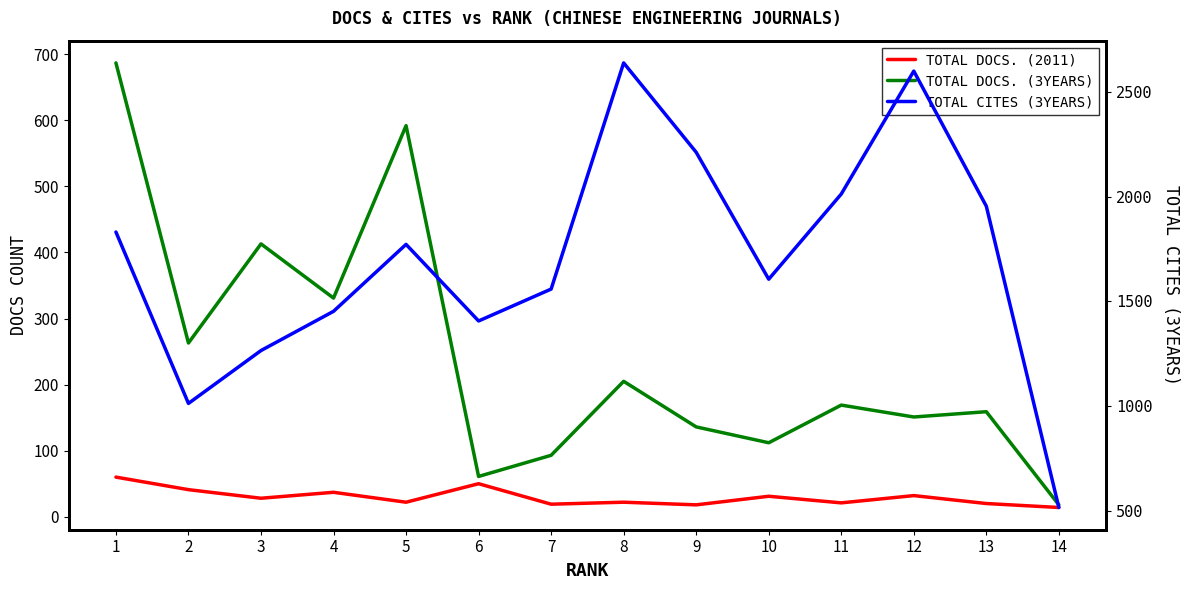

Reading left to right, list all the values displayed in this chart.

TOTAL DOCS. (2011): 1=60	2=41	3=28	4=37	5=22	6=50	7=19	8=22	9=18	10=31	11=21	12=32	13=20	14=14
TOTAL DOCS. (3YEARS): 1=687	2=263	3=413	4=331	5=592	6=61	7=93	8=205	9=136	10=112	11=169	12=151	13=159	14=18
TOTAL CITES (3YEARS): 1=1831	2=1014	3=1266	4=1453	5=1772	6=1407	7=1559	8=2637	9=2211	10=1606	11=2012	12=2598	13=1954	14=518